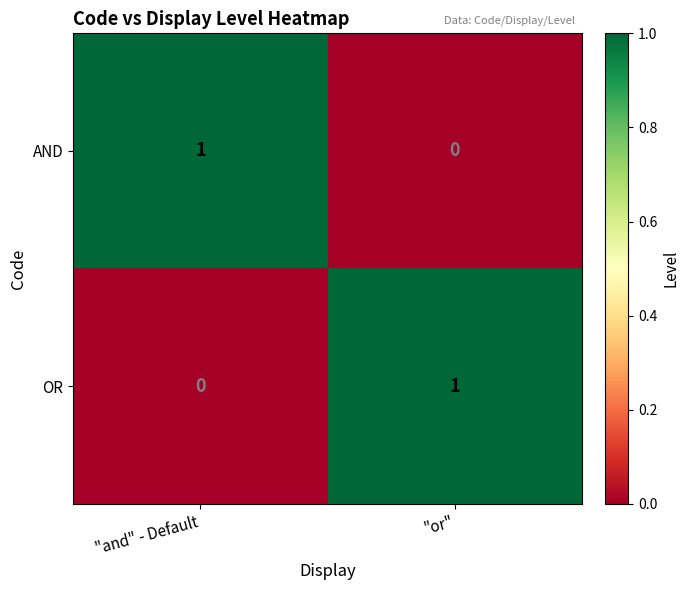

Rank the series at "or" from highest to lowest value.

OR, AND